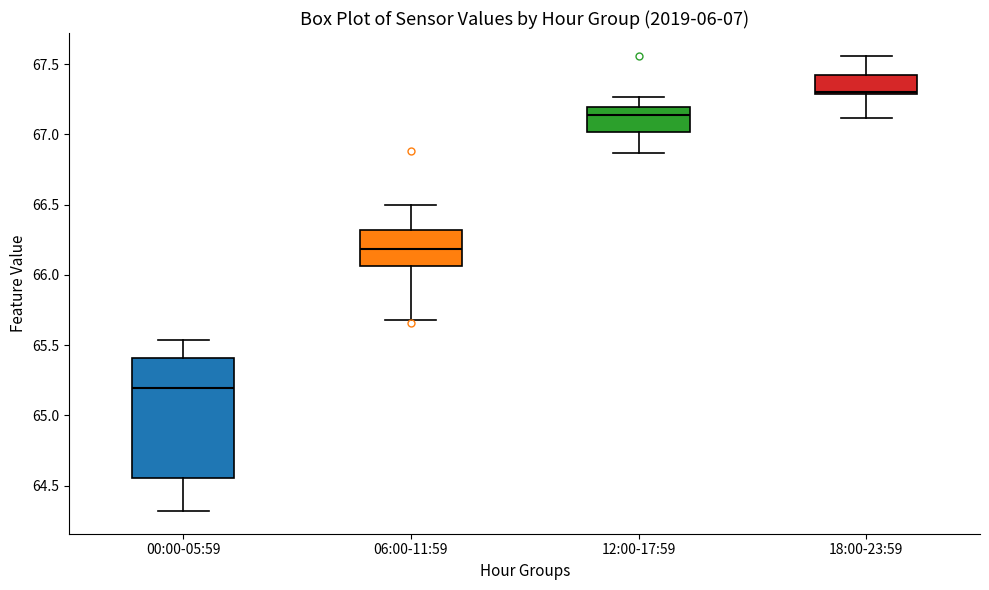

Where is the lower edge of the box for 00:00-05:59 on the y-axis? The values are not printed on the chart, so give them approximately, as read against the axis.

64.55